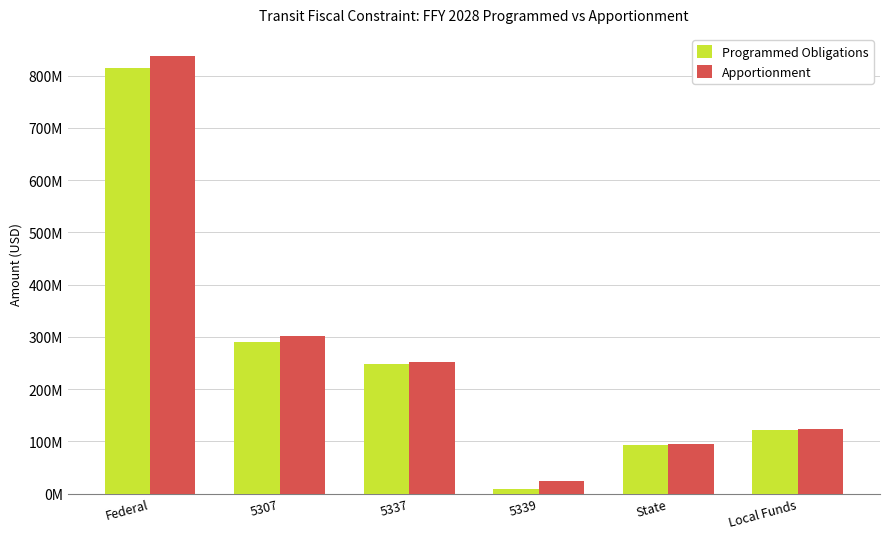

Between Local Funds and State, which is larger?

Local Funds